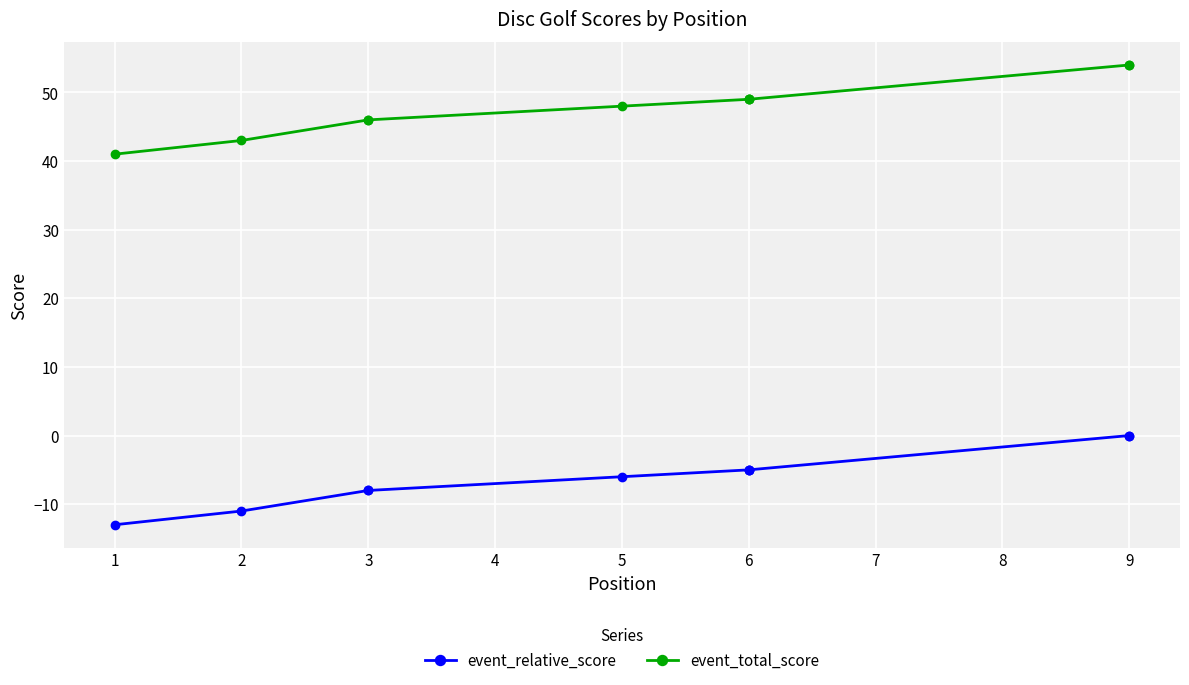

True or false: event_total_score and event_relative_score cross at least once.

False